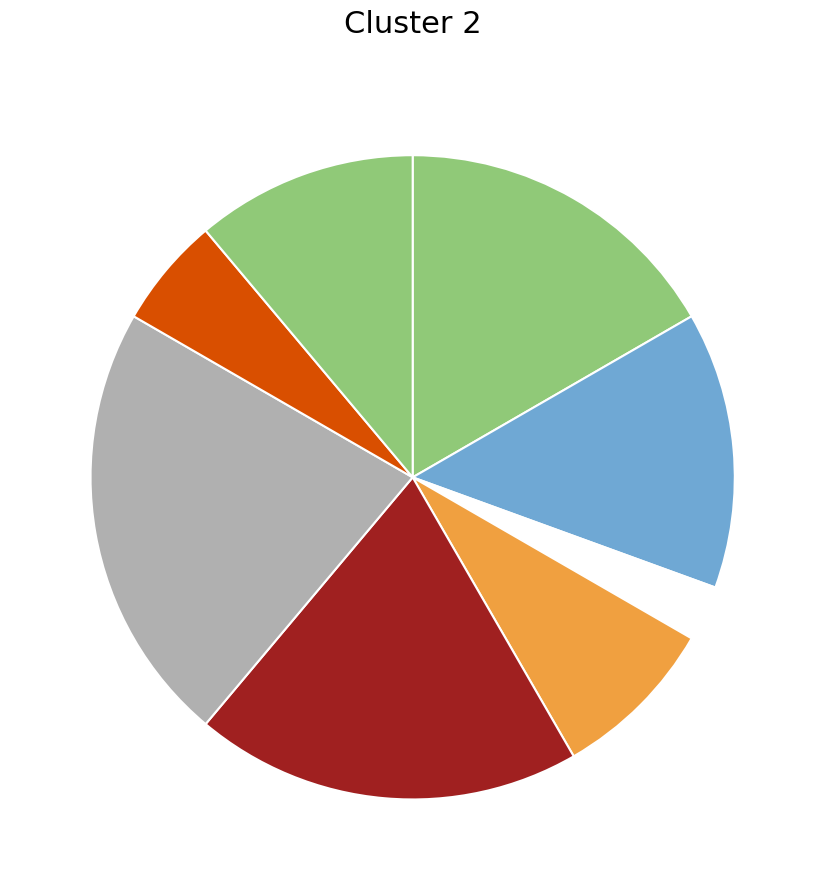

How many slices are in this pie chart?

8